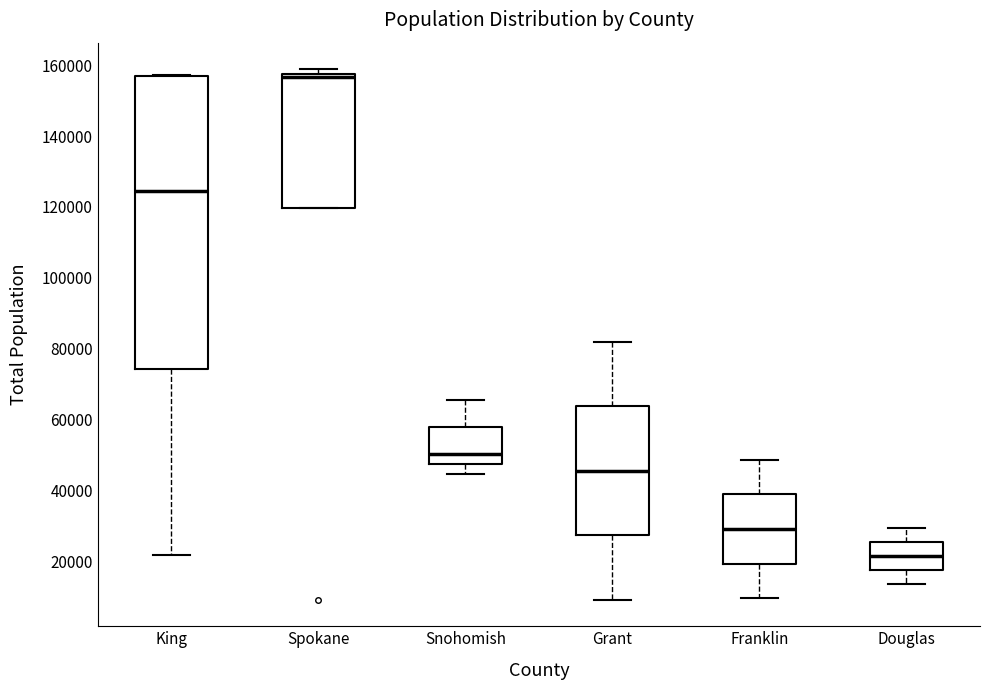

Reading left to right, transcribe this box plot: for each box, give where its median line is, the range the box spans, and where its two whiskers end, as read against the y-axis. The values are not printed on the chart, so give them approximately, as read against the axis.

King: median 124000, box 74000 to 158000, whiskers 22000 to 158000
Spokane: median 156000, box 120000 to 158000, whiskers 120000 to 158000 (just above the box's upper edge)
Snohomish: median 50000, box 48000 to 58000, whiskers 44000 to 66000
Grant: median 46000, box 28000 to 64000, whiskers 10000 to 82000
Franklin: median 30000, box 20000 to 38000, whiskers 10000 to 48000
Douglas: median 22000, box 18000 to 26000, whiskers 14000 to 30000